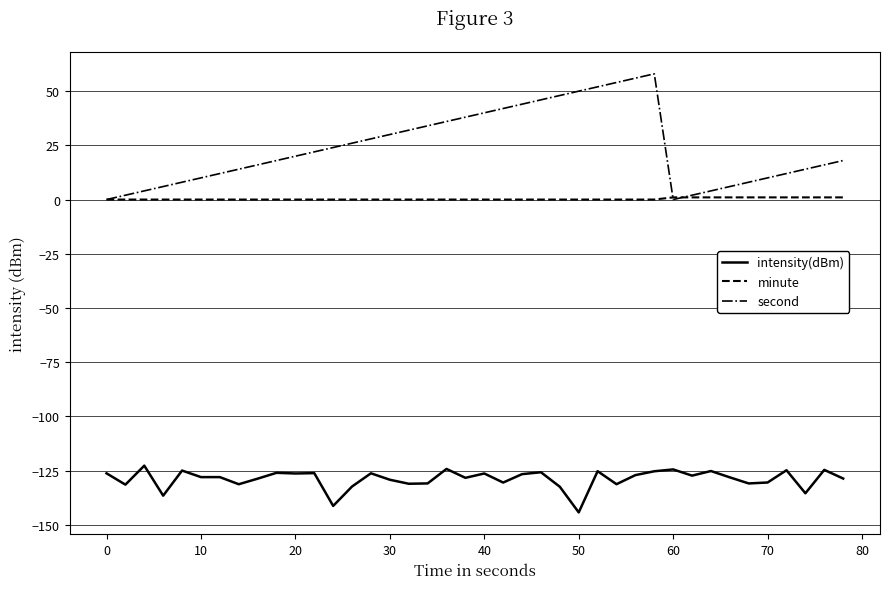

What is the maximum value for intensity(dBm)?

-122.8